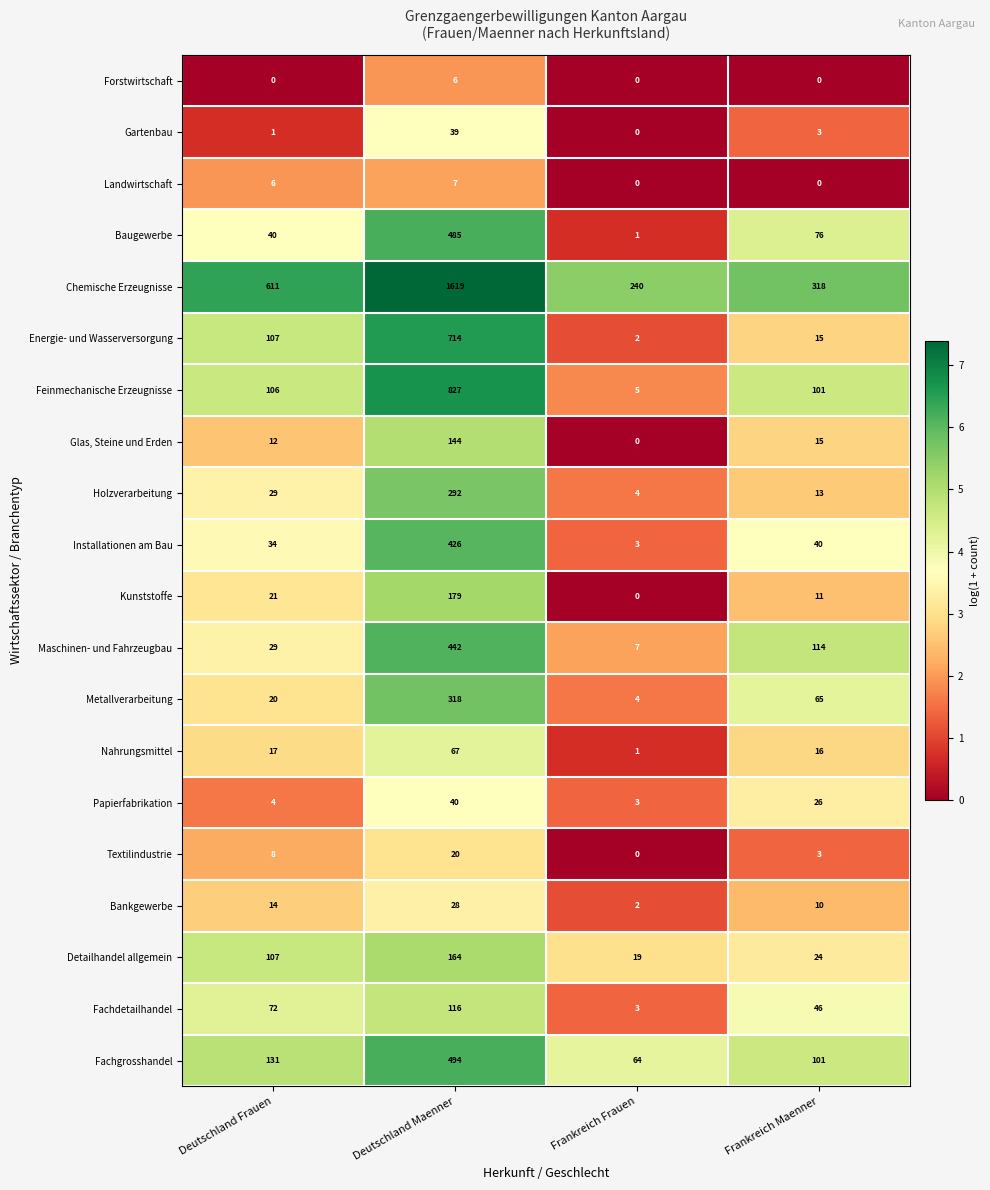

What value does the Nahrungsmittel series have at Deutschland Maenner, to the nearest 5?

65